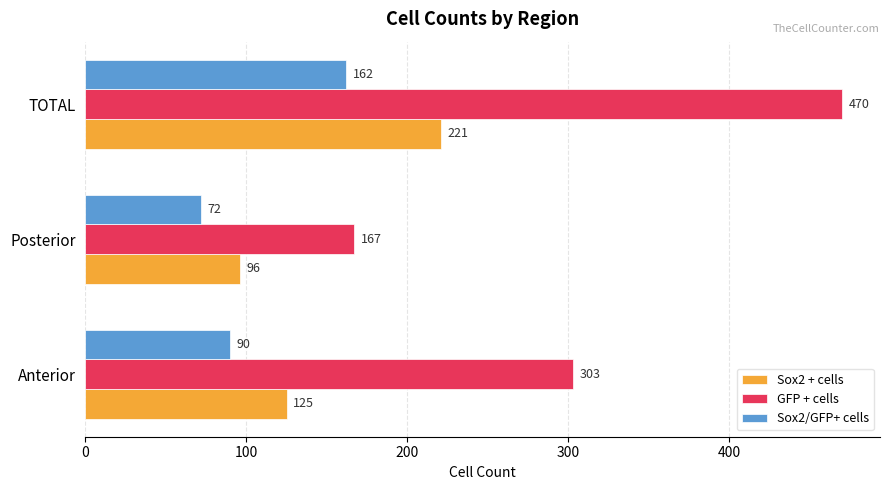

The value of GFP + cells at Posterior is 167. True or false?

True